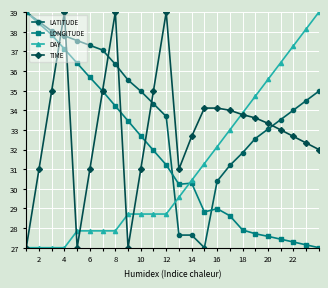

How many times do DAY and LATITUDE cross each other?

1